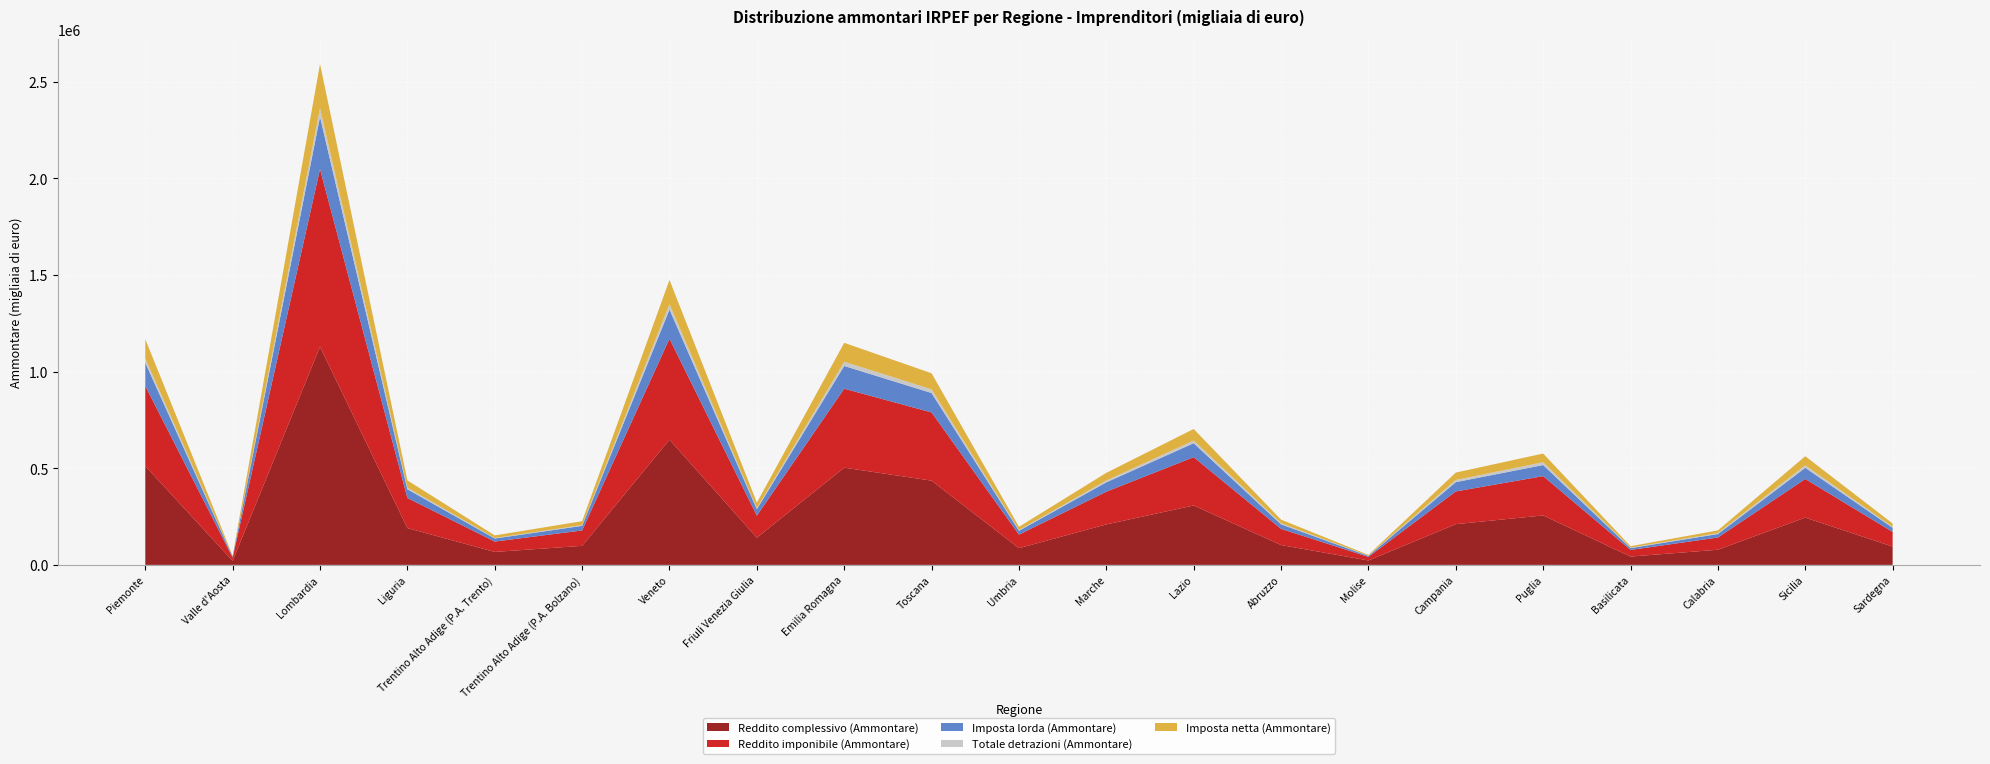

Reading left to right, what are all the values shown in this chart?

Reddito complessivo (Ammontare): Piemonte=511583	Valle d'Aosta=20871	Lombardia=1128618	Liguria=190633	Trentino Alto Adige (P.A. Trento)=66996	Trentino Alto Adige (P.A. Bolzano)=98554	Veneto=647708	Friuli Venezia Giulia=140611	Emilia Romagna=503119	Toscana=435812	Umbria=86488	Marche=209410	Lazio=307427	Abruzzo=102733	Molise=22953	Campania=210717	Puglia=255917	Basilicata=43054	Calabria=78426	Sicilia=244753	Sardegna=94580
Reddito imponibile (Ammontare): Piemonte=414185	Valle d'Aosta=16830	Lombardia=918603	Liguria=155401	Trentino Alto Adige (P.A. Trento)=53625	Trentino Alto Adige (P.A. Bolzano)=79569	Veneto=522510	Friuli Venezia Giulia=113948	Emilia Romagna=408260	Toscana=352855	Umbria=69965	Marche=169307	Lazio=249902	Abruzzo=83386	Molise=18372	Campania=169298	Puglia=203172	Basilicata=34276	Calabria=63175	Sicilia=199603	Sardegna=75818
Imposta lorda (Ammontare): Piemonte=120204	Valle d'Aosta=4924	Lombardia=270298	Liguria=45267	Trentino Alto Adige (P.A. Trento)=15796	Trentino Alto Adige (P.A. Bolzano)=23899	Veneto=150868	Friuli Venezia Giulia=33442	Emilia Romagna=117795	Toscana=100467	Umbria=20008	Marche=48365	Lazio=72125	Abruzzo=23651	Molise=5139	Campania=48016	Puglia=57491	Basilicata=9517	Calabria=18017	Sicilia=57959	Sardegna=21648
Totale detrazioni (Ammontare): Piemonte=22015	Valle d'Aosta=802	Lombardia=45263	Liguria=8182	Trentino Alto Adige (P.A. Trento)=2795	Trentino Alto Adige (P.A. Bolzano)=3837	Veneto=28188	Friuli Venezia Giulia=5530	Emilia Romagna=21820	Toscana=19107	Umbria=3885	Marche=9483	Lazio=14020	Abruzzo=5475	Molise=1334	Campania=11422	Puglia=14544	Basilicata=2614	Calabria=4828	Sicilia=13048	Sardegna=4490
Imposta netta (Ammontare): Piemonte=99820	Valle d'Aosta=4162	Lombardia=228462	Liguria=37698	Trentino Alto Adige (P.A. Trento)=13214	Trentino Alto Adige (P.A. Bolzano)=20287	Veneto=125023	Friuli Venezia Giulia=28366	Emilia Romagna=97828	Toscana=82903	Umbria=16491	Marche=39722	Lazio=59635	Abruzzo=18823	Molise=3989	Campania=38114	Puglia=44915	Basilicata=7244	Calabria=13971	Sicilia=46796	Sardegna=17706